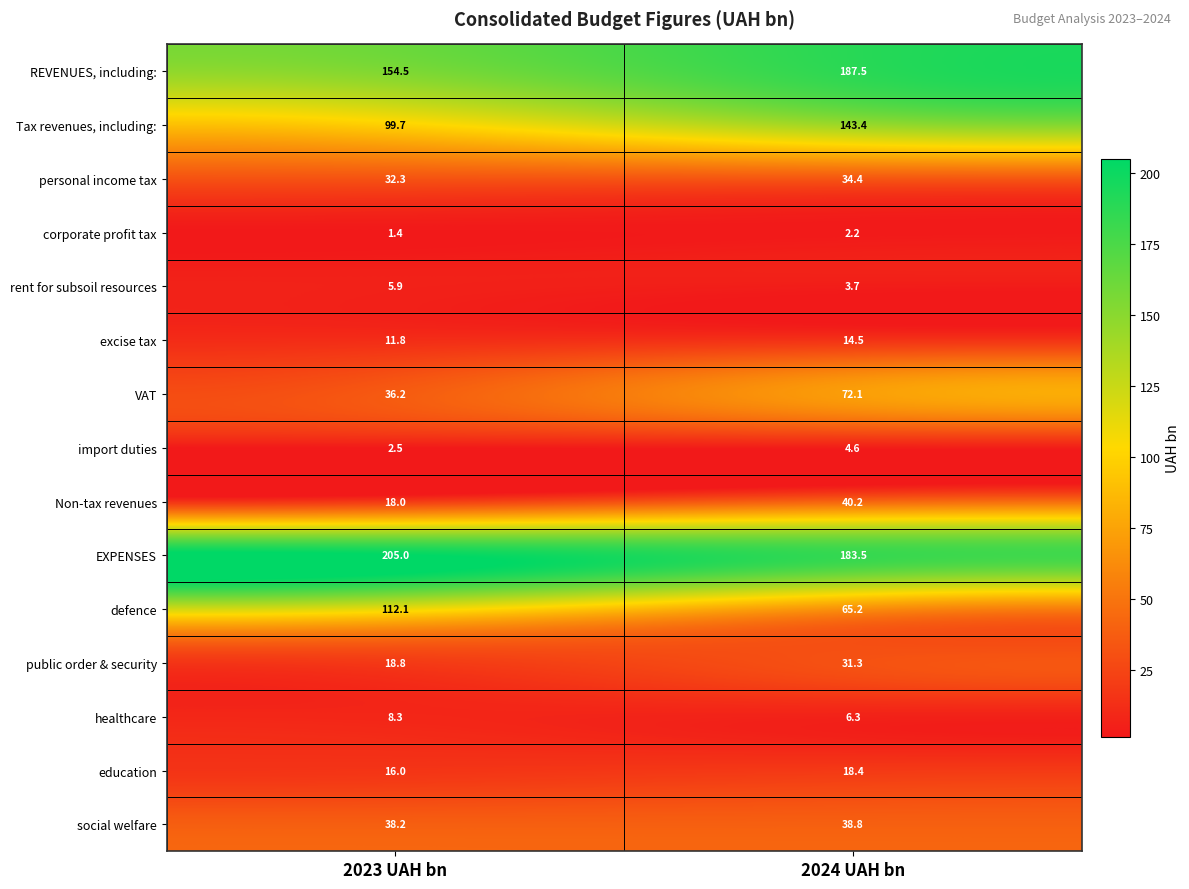

Where does the public order & security series first go above 31?

2024 UAH bn